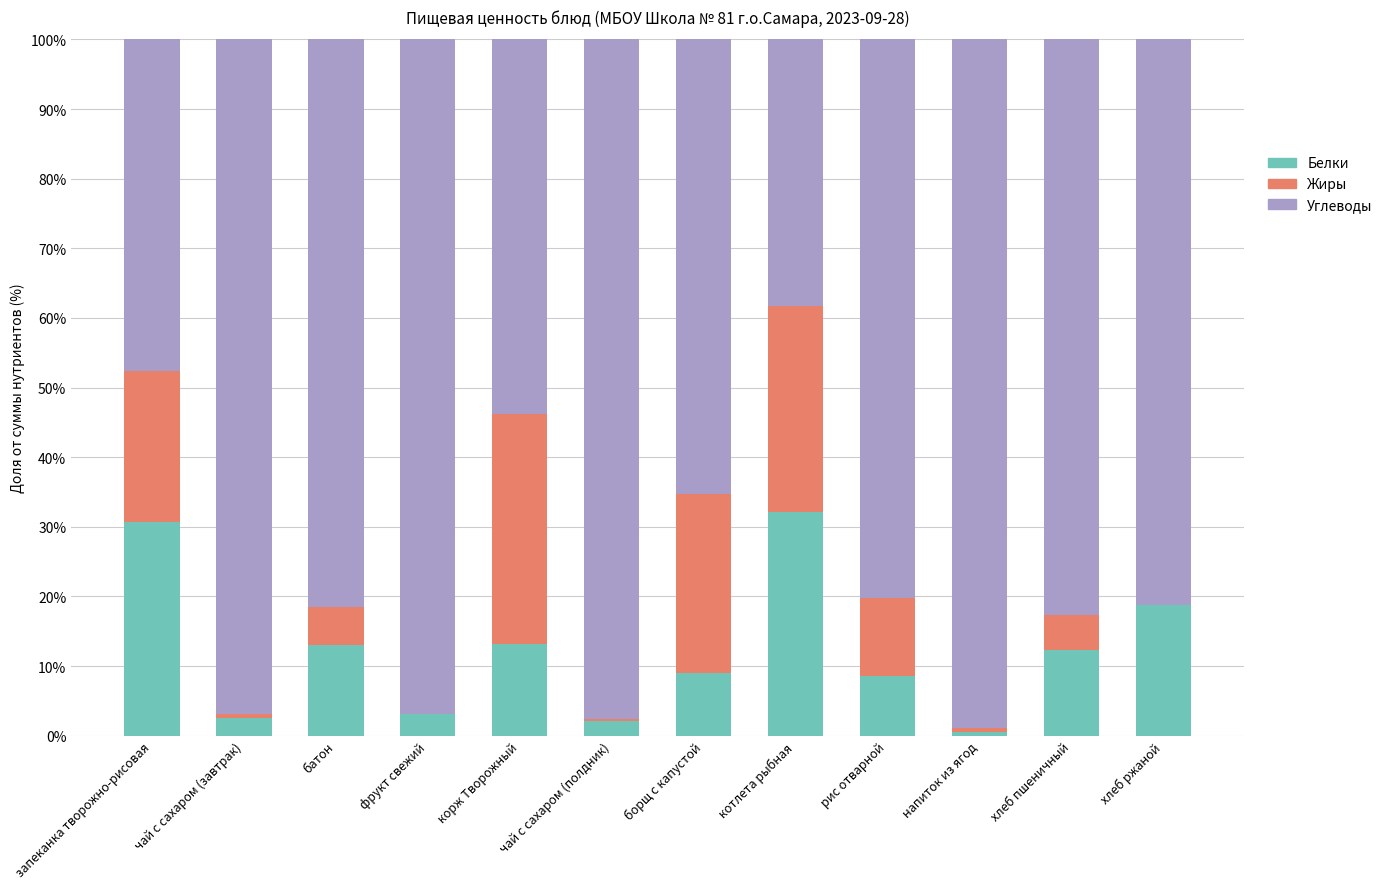

What is the sum of the Белки values at хлеб ржаной and батон?

31.8